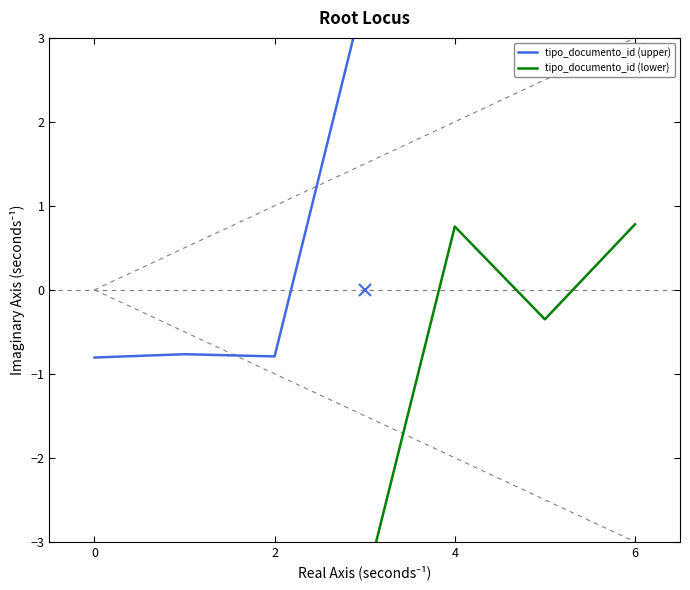

List the series in order of their overall mean, highest first.

tipo_documento_id (upper), tipo_documento_id (lower)